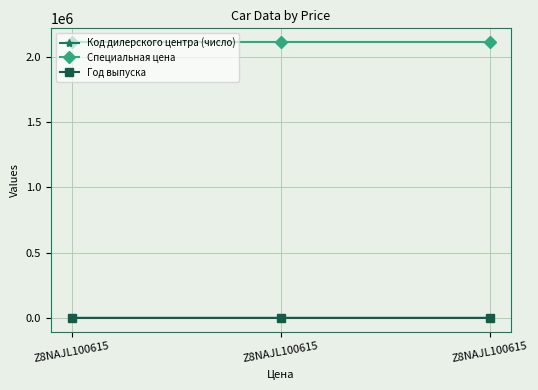

The value of Год выпуска at Z8NAJL100615 is 2018. True or false?

True